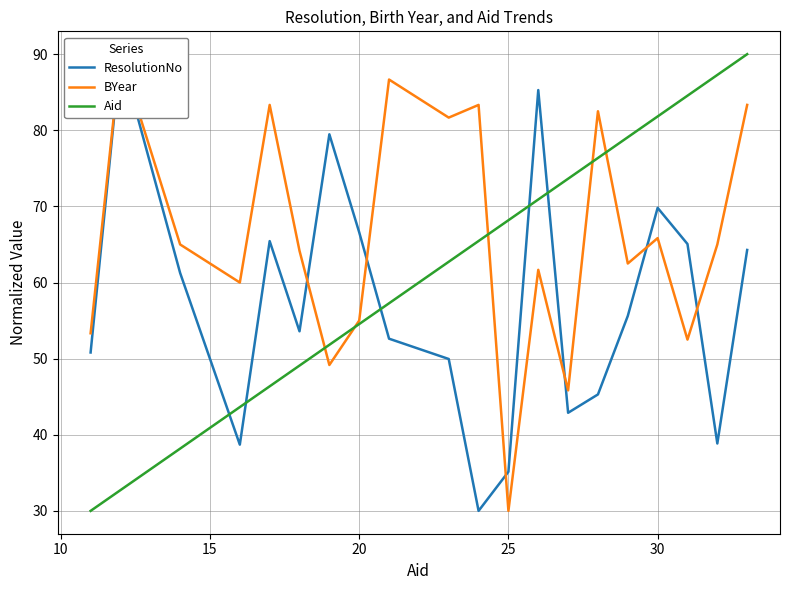

What is the average value of the ResolutionNo series?

57.0